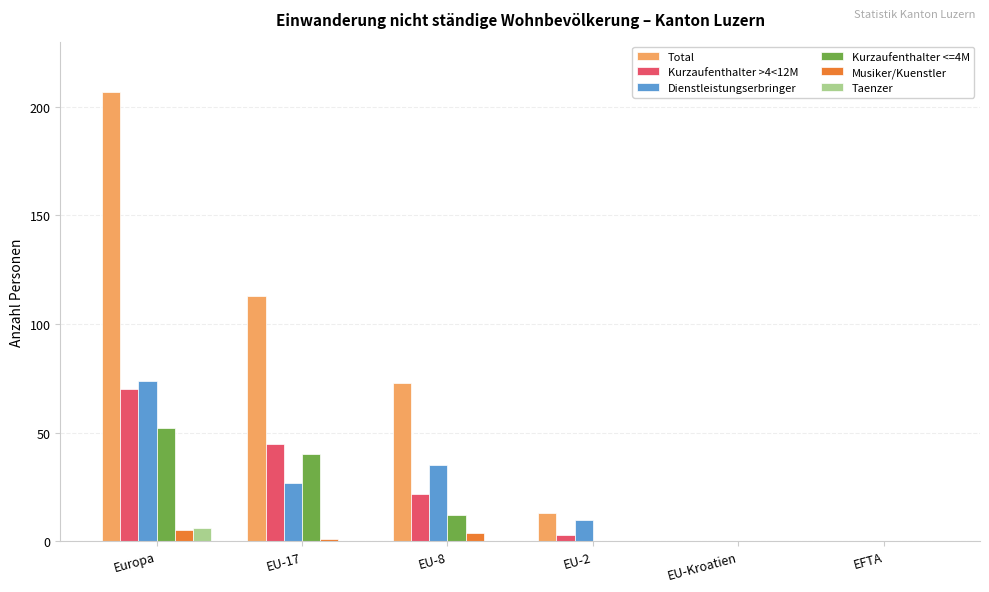

The Kurzaufenthalter >4<12M series shows 96 at Europa. True or false?

False